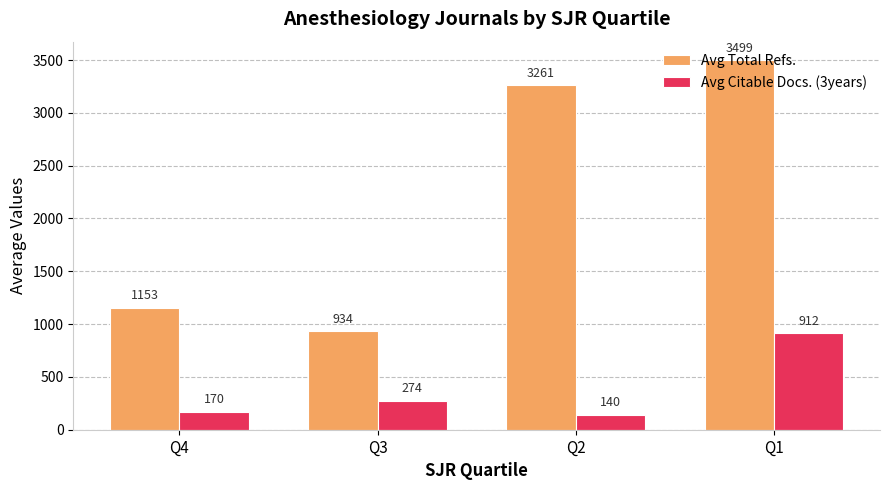

What is the difference between the highest and lowest values at Q4?

983